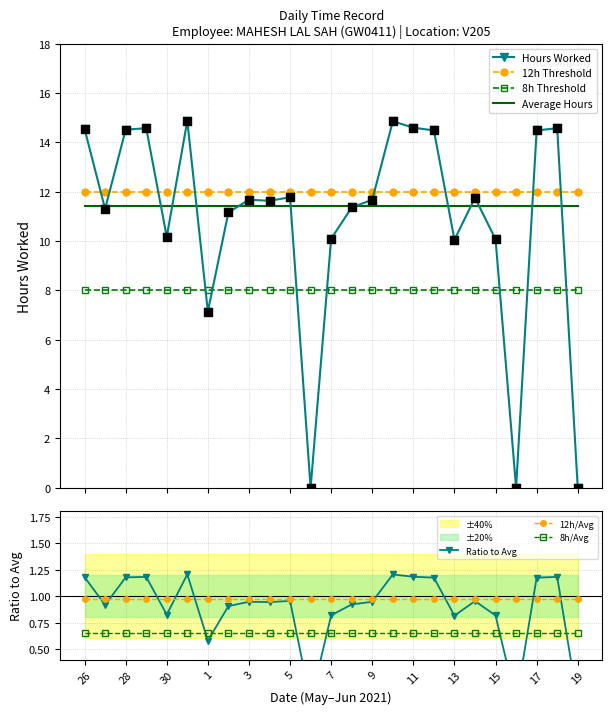

Which series has the widest spread of Y values?

Hours Worked